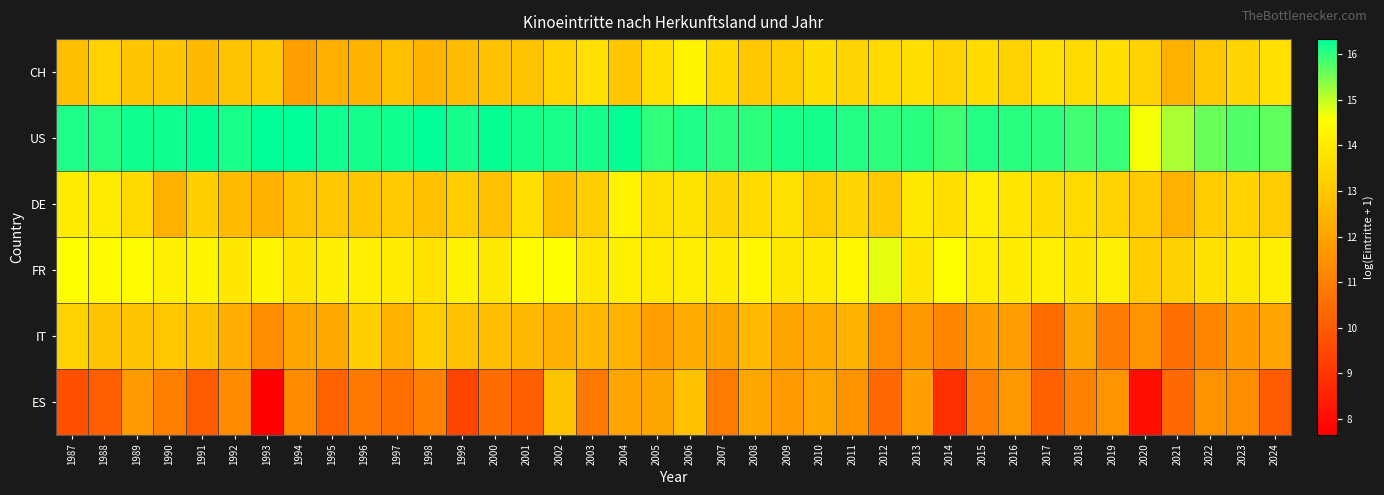

Reading left to right, transcribe all the data shown in this chart.

CH: 1987=12.7	1988=13.3	1989=12.9	1990=12.9	1991=12.6	1992=12.8	1993=13.0	1994=11.9	1995=12.3	1996=12.4	1997=12.8	1998=12.4	1999=12.7	2000=12.8	2001=12.9	2002=13.3	2003=13.7	2004=13.0	2005=13.7	2006=14.3	2007=13.5	2008=13.0	2009=13.2	2010=13.6	2011=13.4	2012=13.5	2013=13.7	2014=13.3	2015=13.6	2016=13.3	2017=13.7	2018=13.5	2019=13.6	2020=13.3	2021=12.4	2022=13.0	2023=13.4	2024=13.7
US: 1987=16.1	1988=16.1	1989=16.2	1990=16.2	1991=16.3	1992=16.1	1993=16.3	1994=16.3	1995=16.2	1996=16.2	1997=16.2	1998=16.3	1999=16.2	2000=16.3	2001=16.2	2002=16.1	2003=16.2	2004=16.3	2005=16.0	2006=16.1	2007=16.0	2008=16.0	2009=16.2	2010=16.2	2011=16.1	2012=16.0	2013=16.0	2014=15.9	2015=16.1	2016=16.0	2017=16.0	2018=15.9	2019=15.9	2020=14.6	2021=15.2	2022=15.6	2023=15.8	2024=15.7
DE: 1987=14.0	1988=14.0	1989=13.5	1990=12.4	1991=13.2	1992=12.7	1993=12.4	1994=12.8	1995=13.0	1996=13.0	1997=13.1	1998=12.8	1999=13.1	2000=12.8	2001=13.7	2002=12.8	2003=13.2	2004=14.3	2005=13.7	2006=13.8	2007=13.4	2008=13.6	2009=13.7	2010=13.1	2011=13.4	2012=13.0	2013=14.0	2014=13.6	2015=14.1	2016=13.8	2017=13.6	2018=13.5	2019=13.3	2020=13.1	2021=12.3	2022=13.1	2023=13.3	2024=13.1
FR: 1987=14.5	1988=14.4	1989=14.5	1990=14.2	1991=14.3	1992=13.9	1993=14.3	1994=13.9	1995=14.1	1996=14.2	1997=14.0	1998=13.8	1999=14.2	2000=14.0	2001=14.5	2002=14.6	2003=14.0	2004=14.2	2005=14.0	2006=14.1	2007=14.0	2008=14.4	2009=14.0	2010=14.0	2011=14.4	2012=14.8	2013=13.9	2014=14.6	2015=14.1	2016=14.0	2017=14.2	2018=13.9	2019=14.2	2020=13.1	2021=13.3	2022=13.8	2023=13.9	2024=14.1
IT: 1987=13.3	1988=12.9	1989=12.9	1990=13.0	1991=12.8	1992=12.2	1993=11.4	1994=12.0	1995=12.1	1996=13.2	1997=12.4	1998=13.1	1999=12.8	2000=12.7	2001=12.5	2002=12.3	2003=12.5	2004=12.4	2005=11.8	2006=12.2	2007=12.0	2008=12.6	2009=12.0	2010=12.2	2011=12.4	2012=11.4	2013=11.7	2014=11.2	2015=11.9	2016=11.8	2017=10.5	2018=12.0	2019=10.9	2020=11.5	2021=10.6	2022=11.2	2023=11.7	2024=12.0
ES: 1987=9.7	1988=10.1	1989=11.7	1990=11.0	1991=10.0	1992=11.3	1993=7.7	1994=11.3	1995=10.2	1996=10.8	1997=10.6	1998=11.0	1999=9.4	2000=10.5	2001=10.1	2002=12.9	2003=10.8	2004=12.0	2005=12.0	2006=12.8	2007=10.9	2008=12.0	2009=11.7	2010=12.1	2011=11.5	2012=10.4	2013=11.9	2014=8.8	2015=11.0	2016=11.6	2017=10.2	2018=11.0	2019=11.5	2020=8.0	2021=10.4	2022=11.5	2023=11.4	2024=10.0